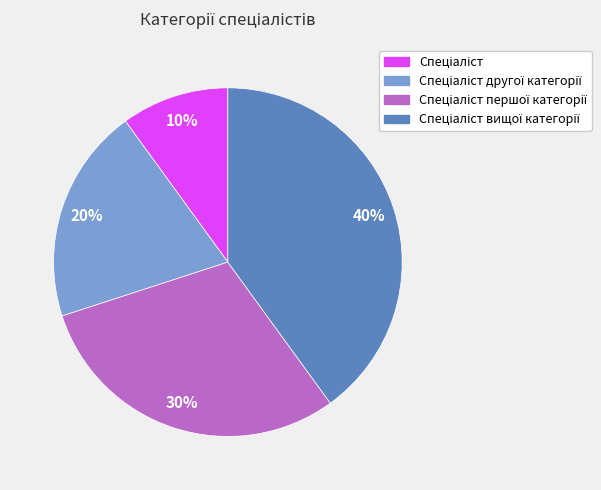

Does any single category account for the majority?

No